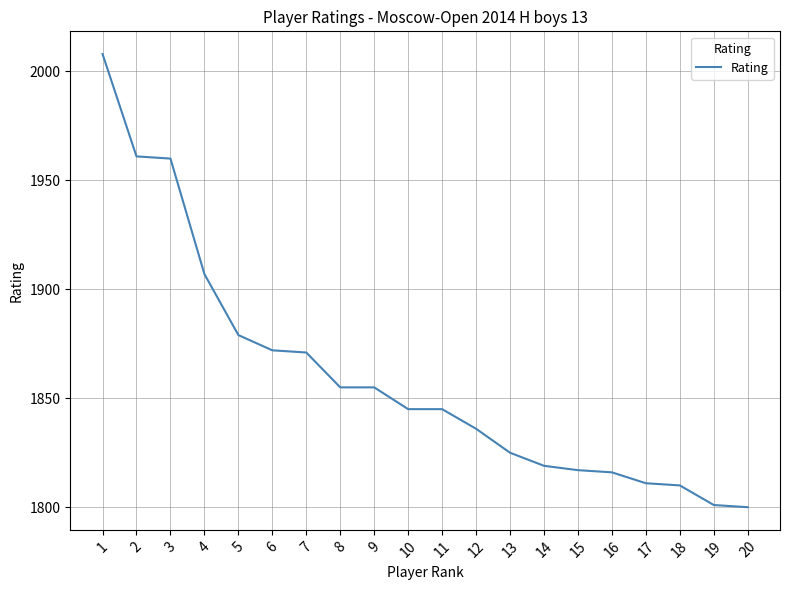

Which has a higher value, 8 or 17?

8